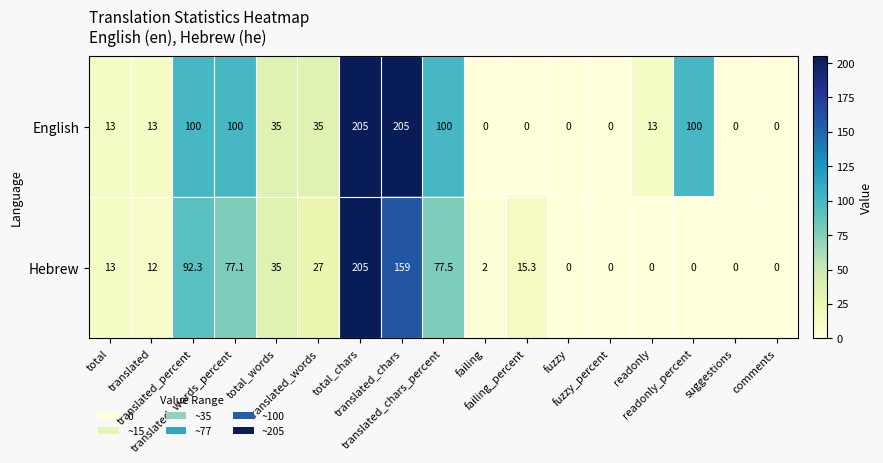

What is the greatest value displayed?

205.0